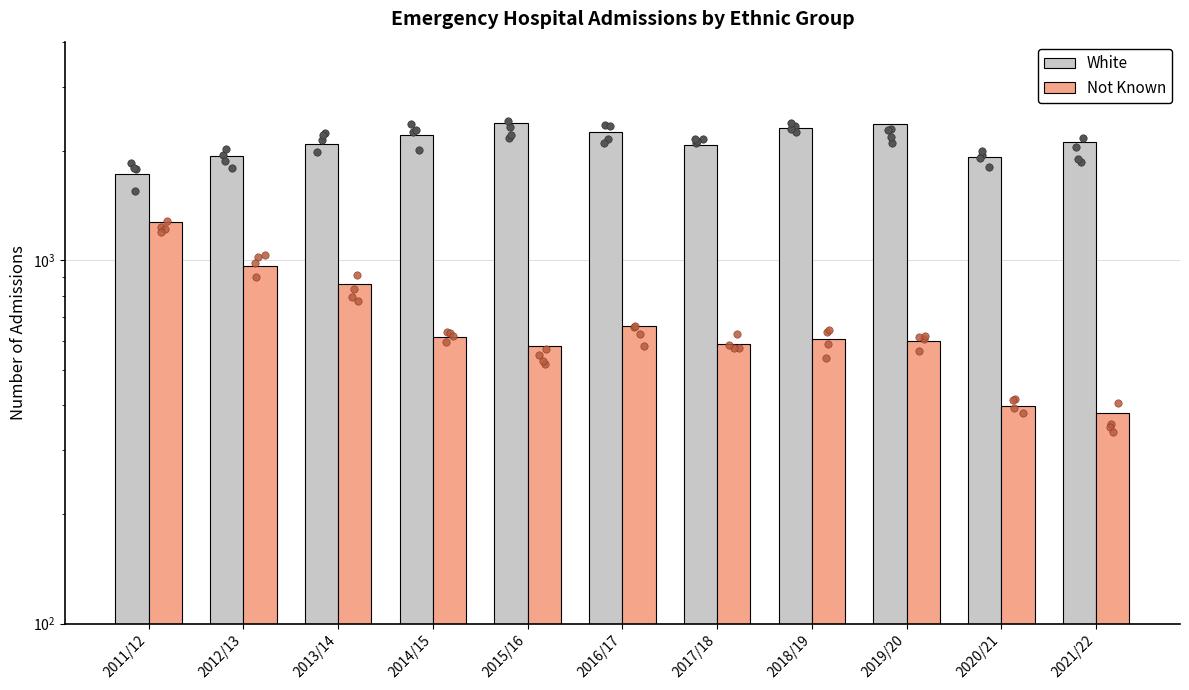

Which series has the largest total across all categories?

White